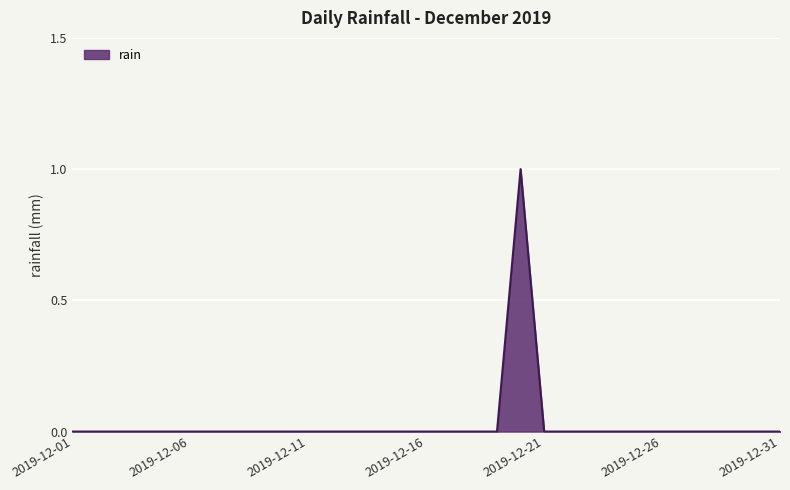

How many values are between 0 and 1?

31